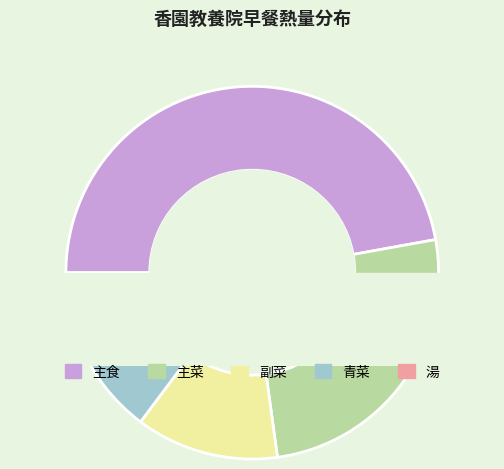

What is the smallest slice in the pie chart?

主菜